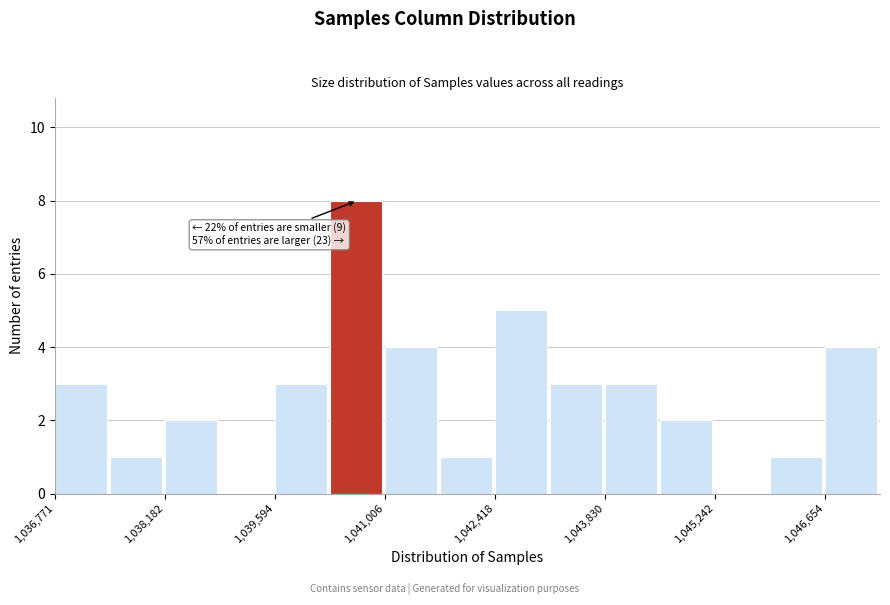

Read against the x-axis, roughly where is the centre of the tallest bar?

1040600